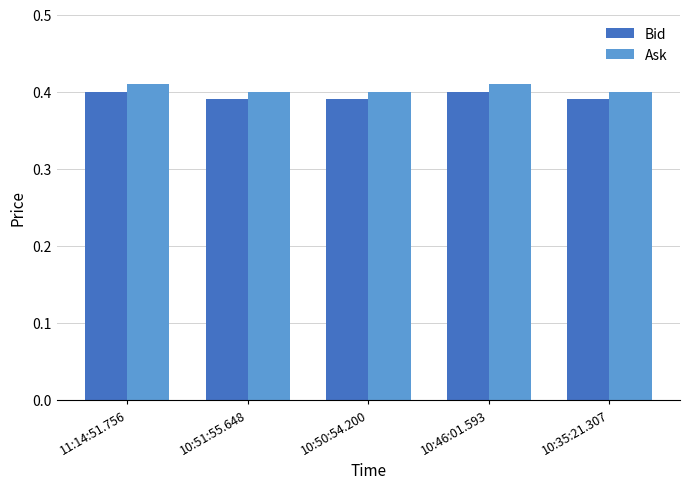

The value of Bid at 10:50:54.200 is 0.5. True or false?

False